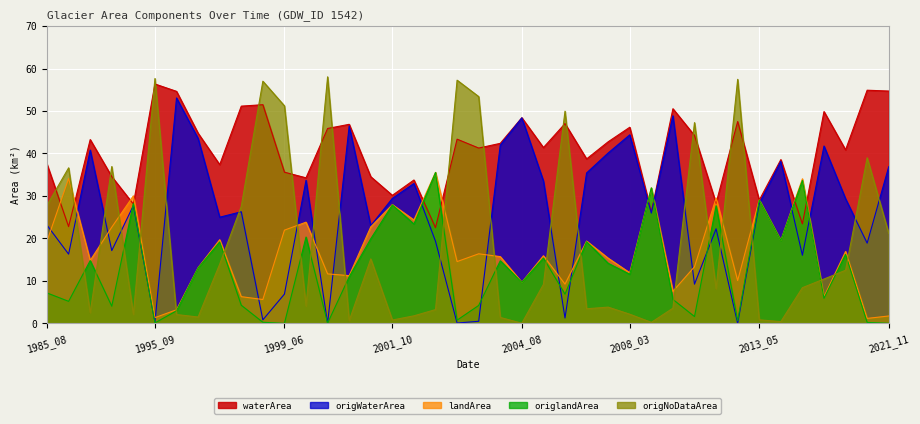

Rank the categories by landArea value from lowest to highest.

2018_11, 1995_09, 2021_11, 1996_04, 1998_08, 2018_05, 1997_08, 2008_10, 2006_07, 2004_08, 2012_05, 2001_03, 2000_06, 2008_03, 1996_05, 2009_07, 2003_06, 1989_10, 2007_10, 2003_10, 2005_05, 2003_08, 2018_08, 2006_10, 1985_08, 2013_10, 1997_07, 1999_06, 1992_07, 2001_07, 1999_10, 2002_03, 2001_10, 2013_05, 2011_07, 1993_10, 2008_05, 2016_05, 1988_06, 2003_04